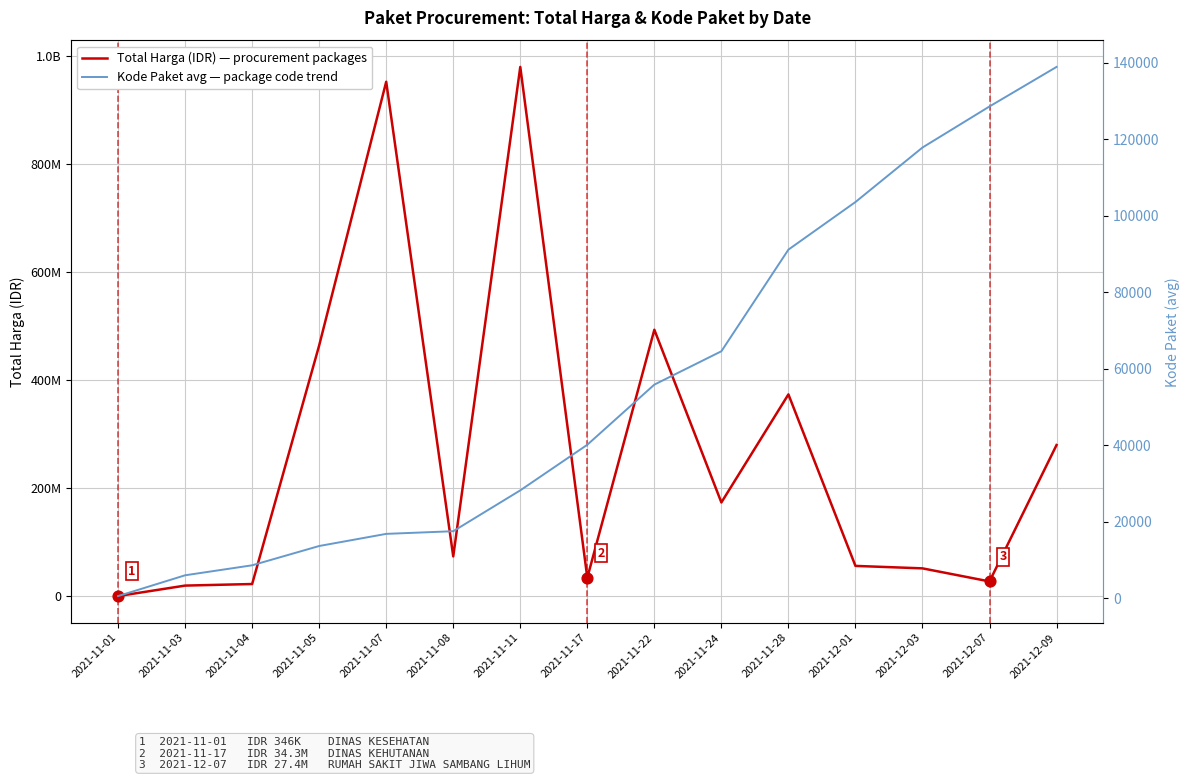

Which series reaches the minimum Y coordinate?

Kode Paket avg